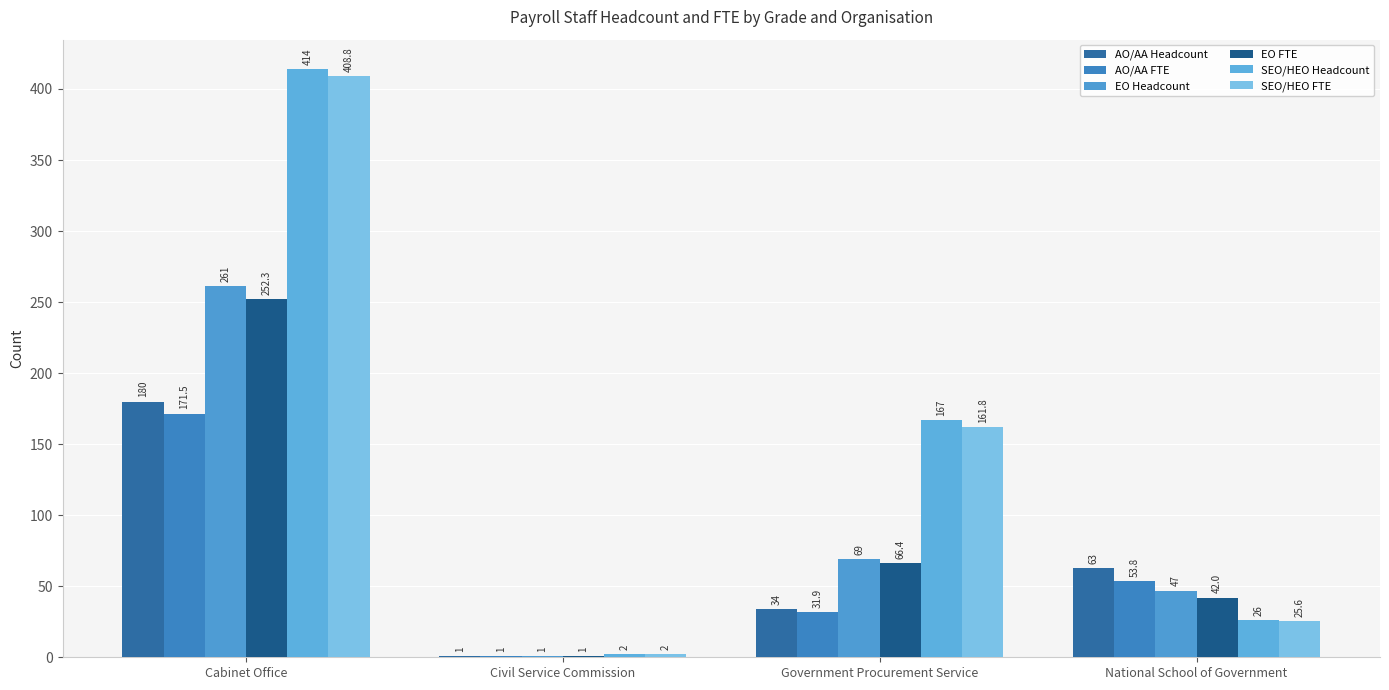

Which series changed the most between Cabinet Office and National School of Government?

SEO/HEO Headcount